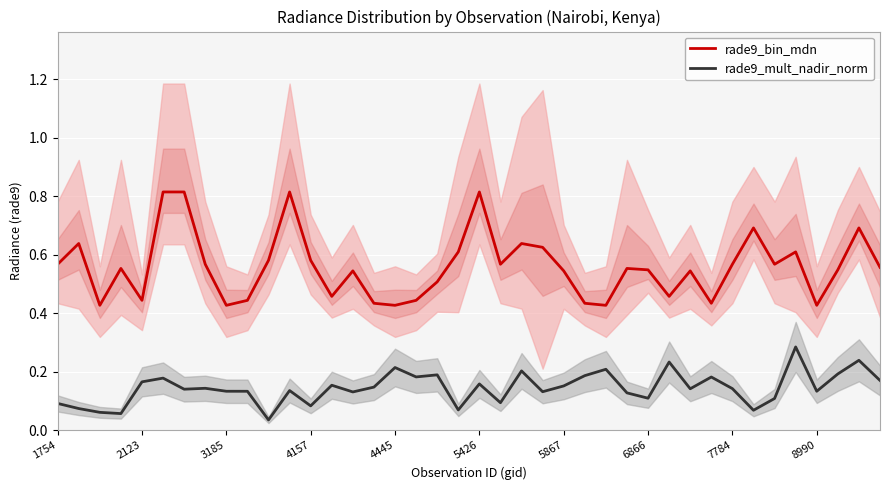

What is the value of the rade9_mult_nadir_norm point at the 23rd from the left?

0.2